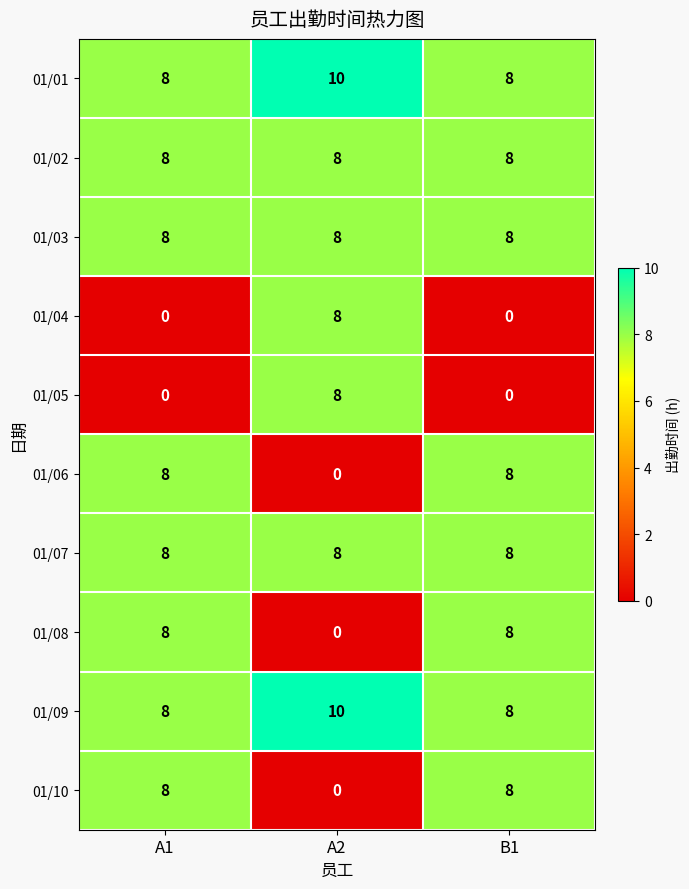

The value of 01/07 at A2 is 14. True or false?

False